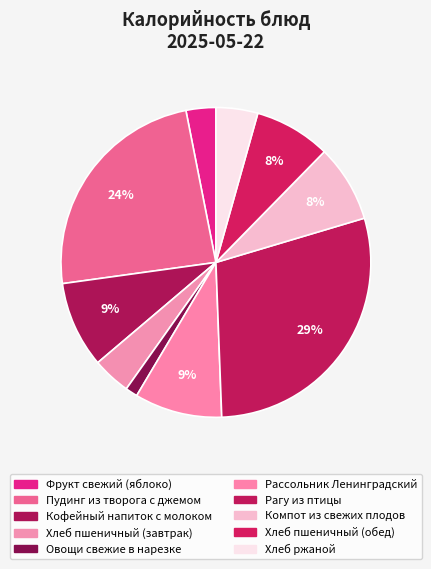

How many segments does this pie chart have?

10